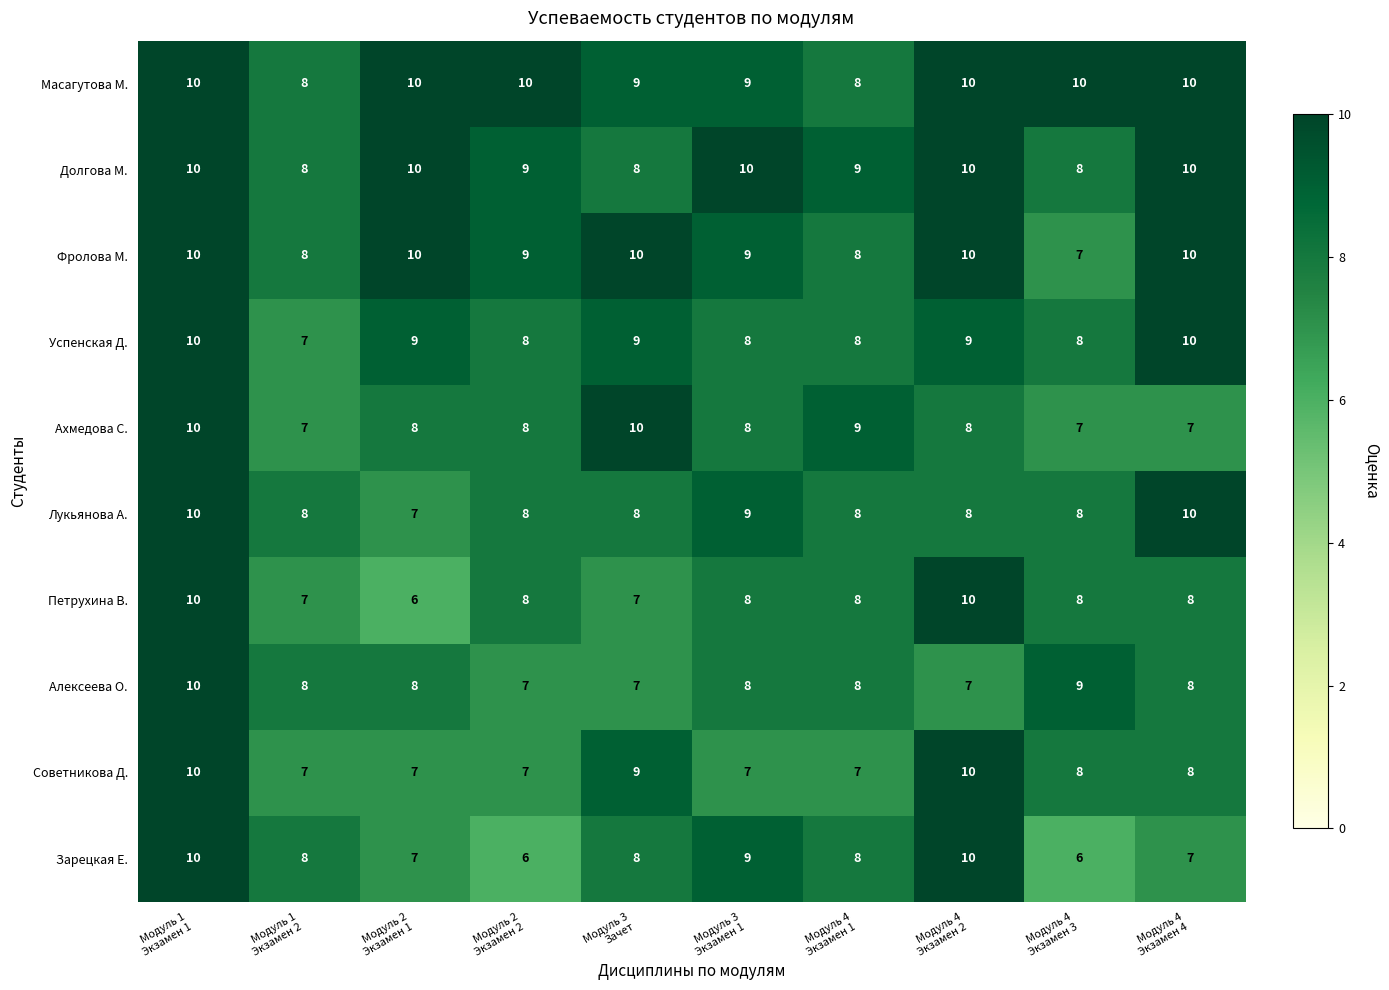

At how many categories does at least one series exceed 7?

10